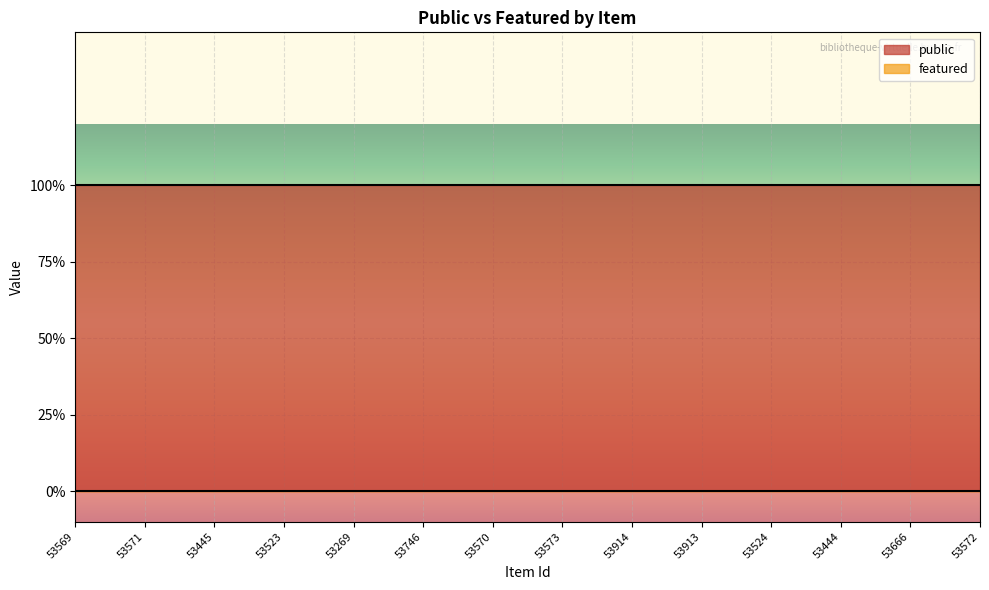

Rank the series at 53572 from highest to lowest value.

public, featured